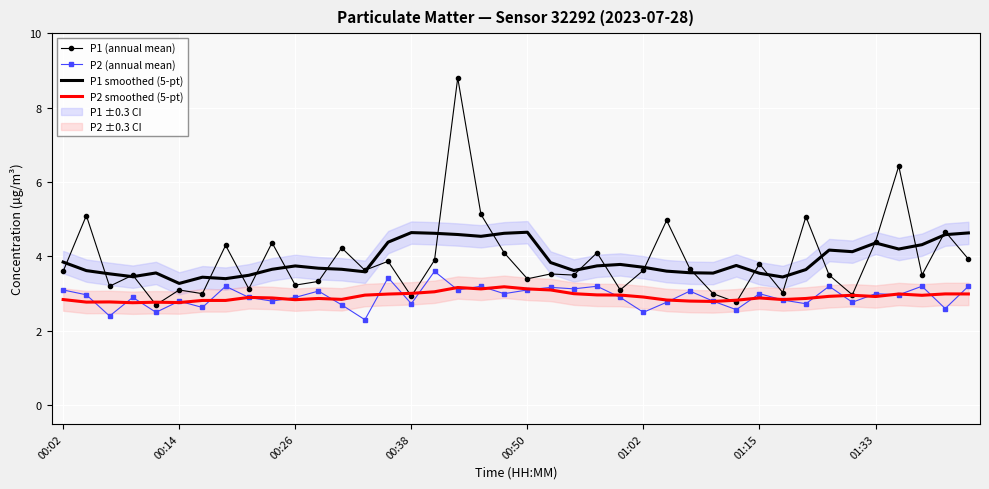

What is the minimum value for P1 (annual mean)?

2.7